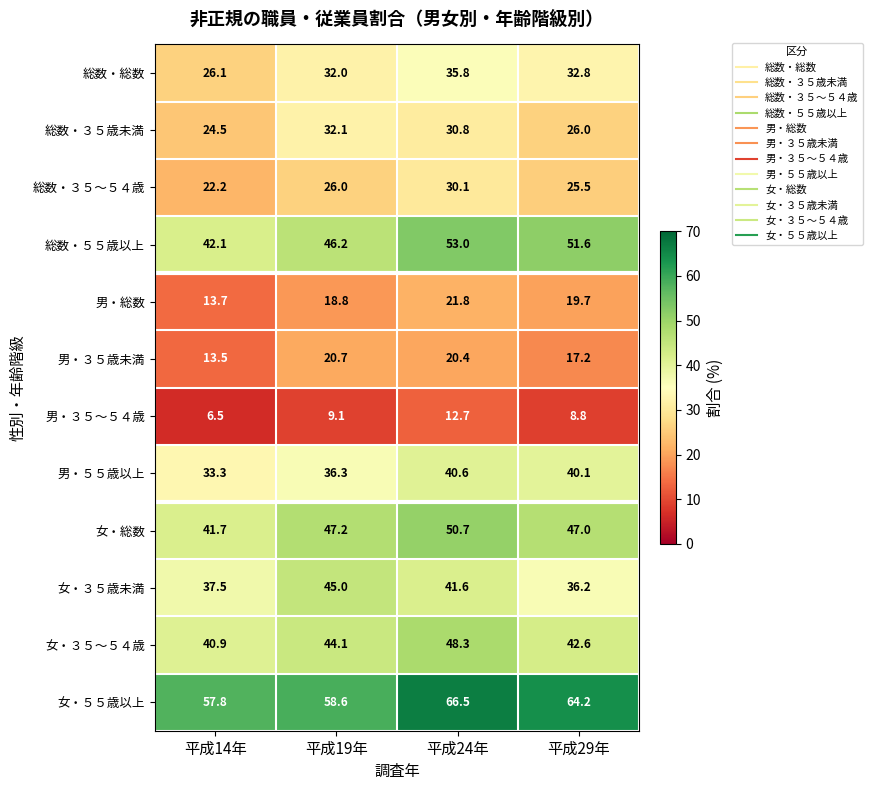

What is the sum of all 男・３５歳未満 values?

71.8